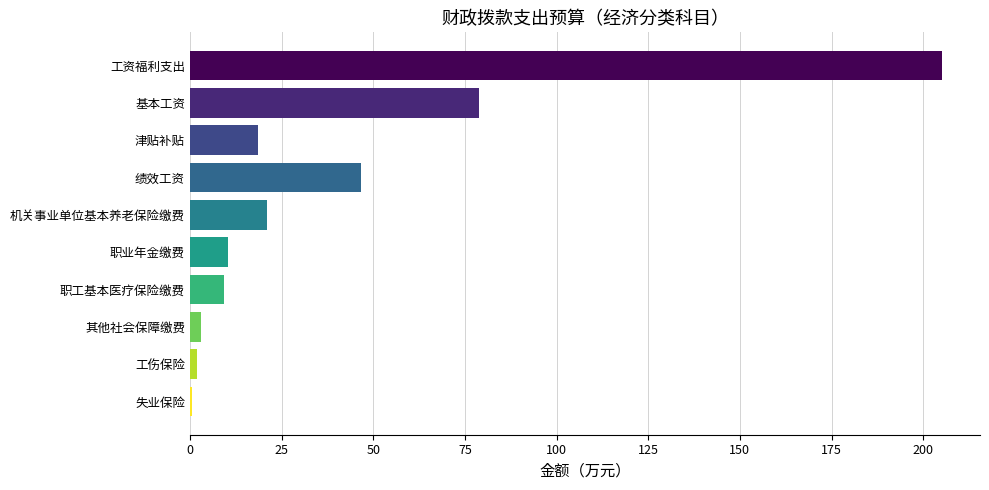

What is the approximate value at 绩效工资?

46.8